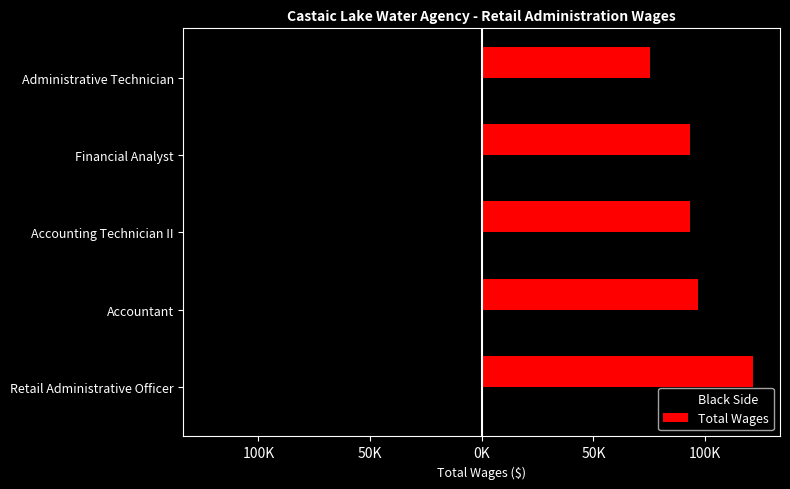

What are all the series names shown in the legend?

Black Side, Total Wages